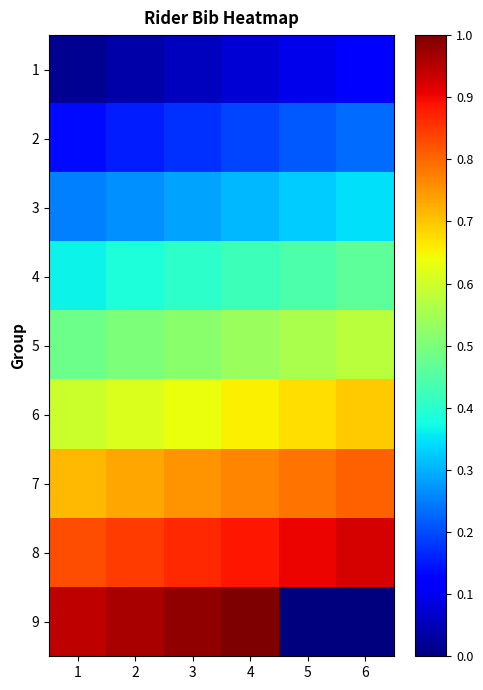

Reading left to right, what are all the values shown in this chart?

1: 1=0.0	2=0.0	3=0.1	4=0.1	5=0.1	6=0.1
2: 1=0.1	2=0.2	3=0.2	4=0.2	5=0.2	6=0.2
3: 1=0.2	2=0.3	3=0.3	4=0.3	5=0.3	6=0.3
4: 1=0.4	2=0.4	3=0.4	4=0.4	5=0.4	6=0.5
5: 1=0.5	2=0.5	3=0.5	4=0.5	5=0.6	6=0.6
6: 1=0.6	2=0.6	3=0.6	4=0.7	5=0.7	6=0.7
7: 1=0.7	2=0.7	3=0.8	4=0.8	5=0.8	6=0.8
8: 1=0.8	2=0.8	3=0.9	4=0.9	5=0.9	6=0.9
9: 1=0.9	2=1.0	3=1.0	4=1.0	5=0.0	6=0.0